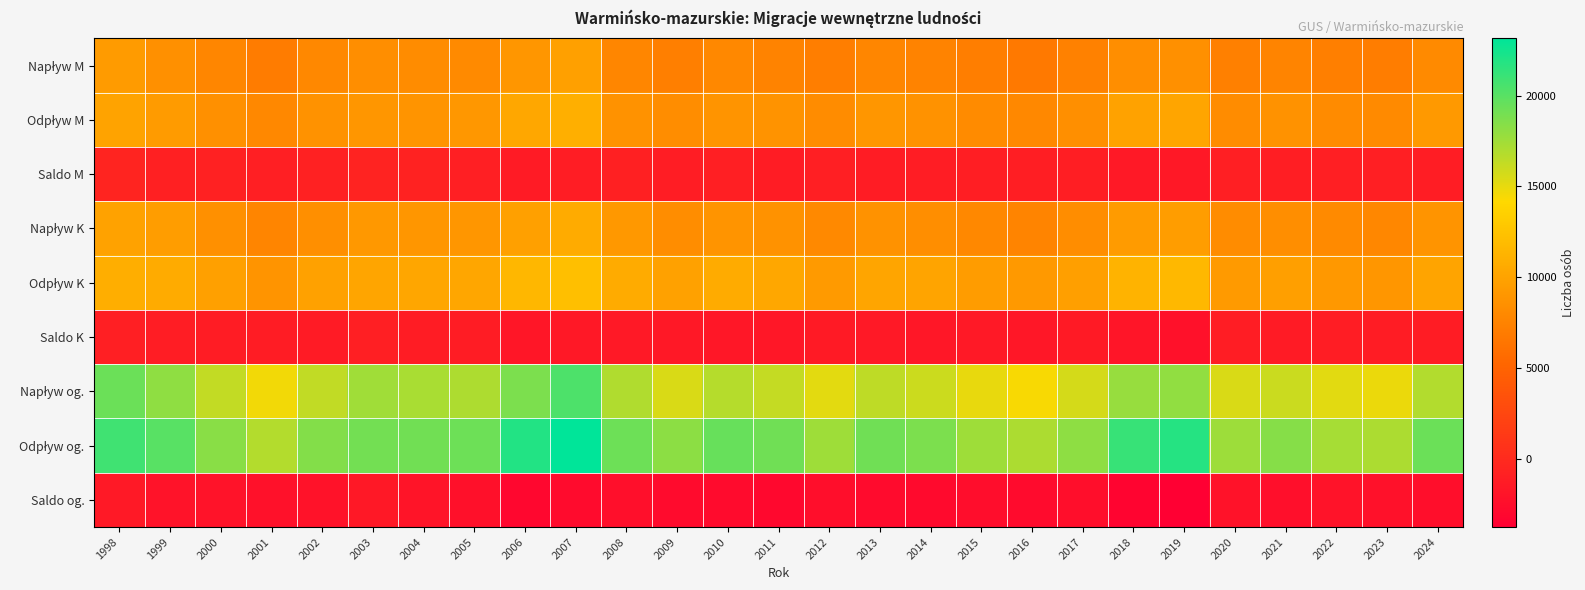

Which category has the highest value across all series?

2007